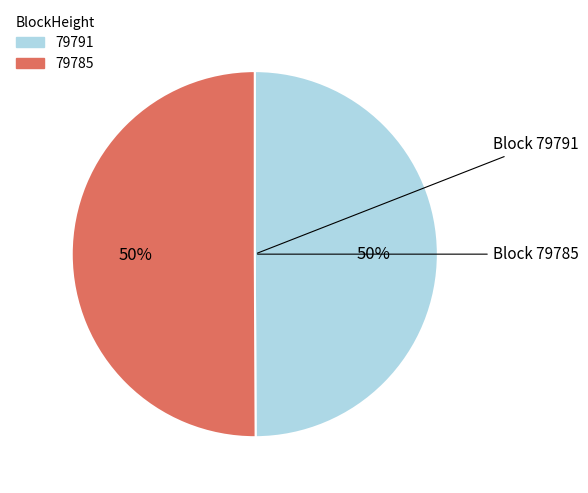

Count the number of slices in the pie.

2